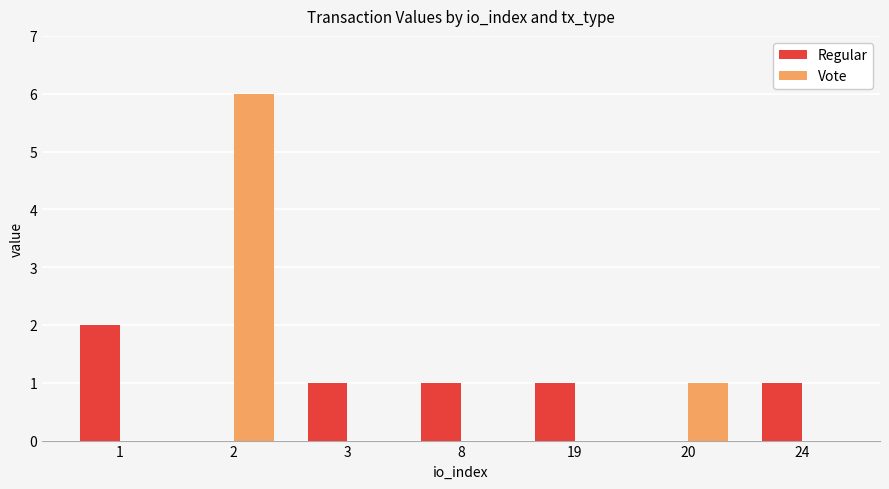

Is the value of Vote at 8 greater than the value of Regular at 1?

No